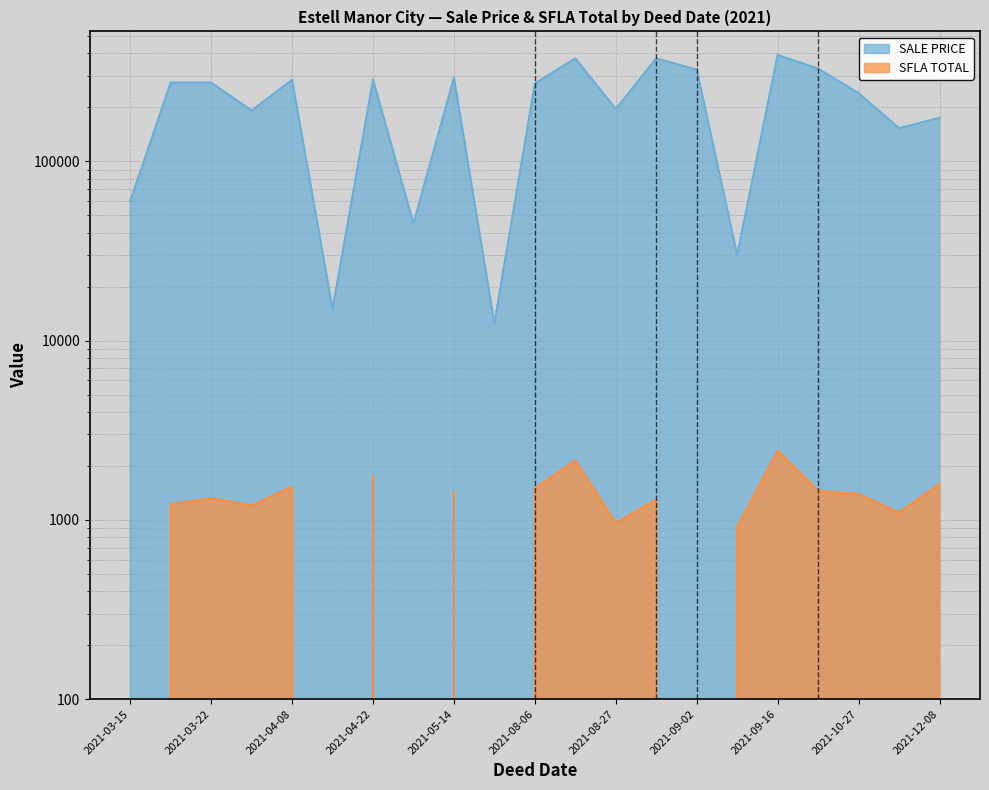

What is the difference between the maximum and minimum values in the SALE PRICE series?

379500